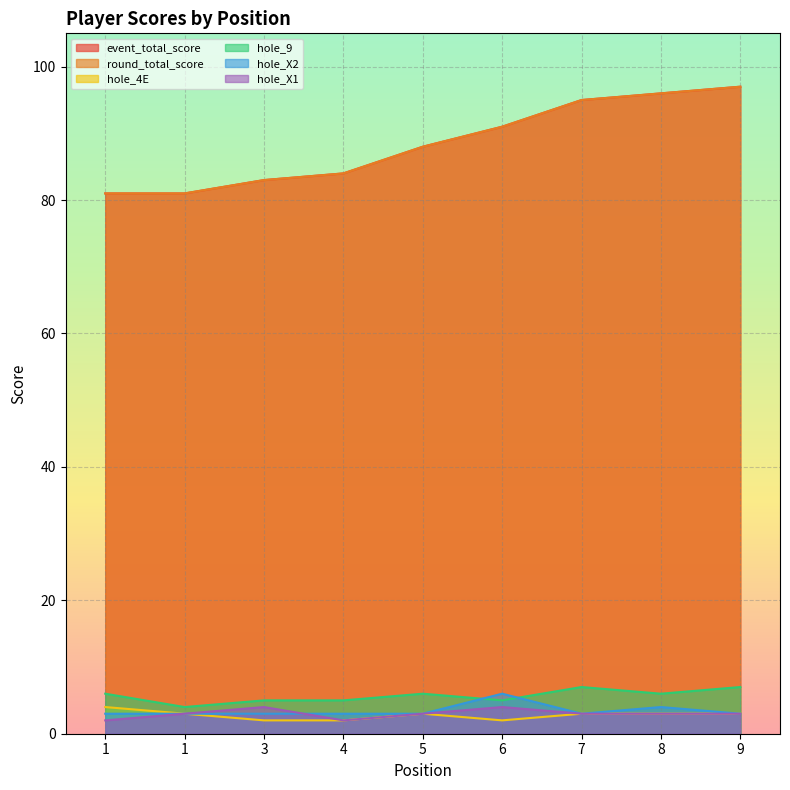

True or false: round_total_score and hole_9 intersect in this chart.

False